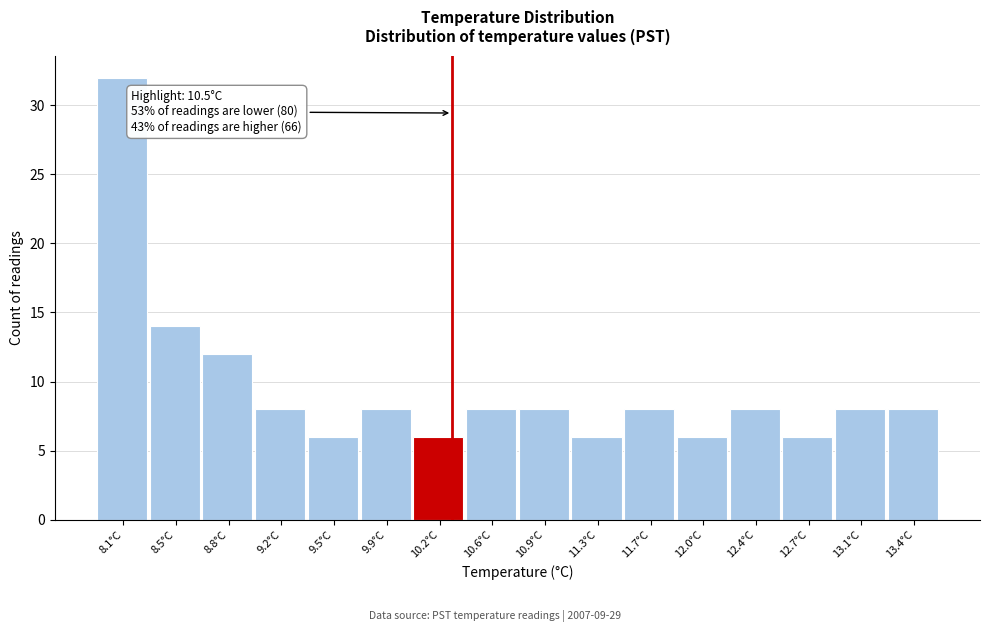

Reading left to right, transcribe all the data shown in this chart.

32	14	12	8	6	8	6	8	8	6	8	6	8	6	8	8